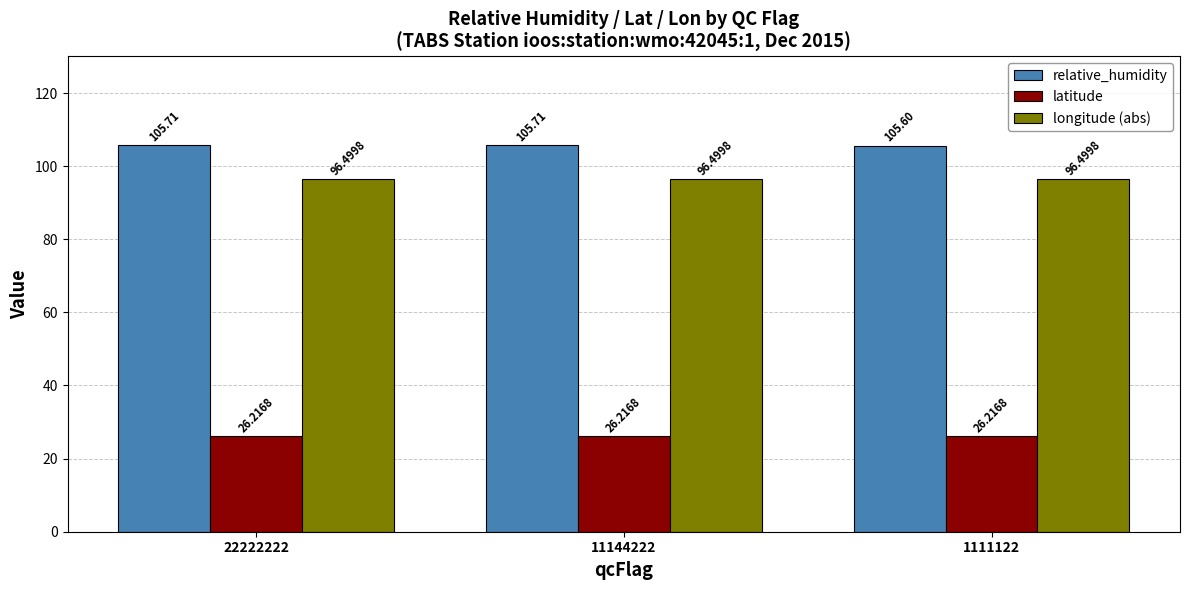

Is it true that relative_humidity equals 105.7 at 22222222?

True